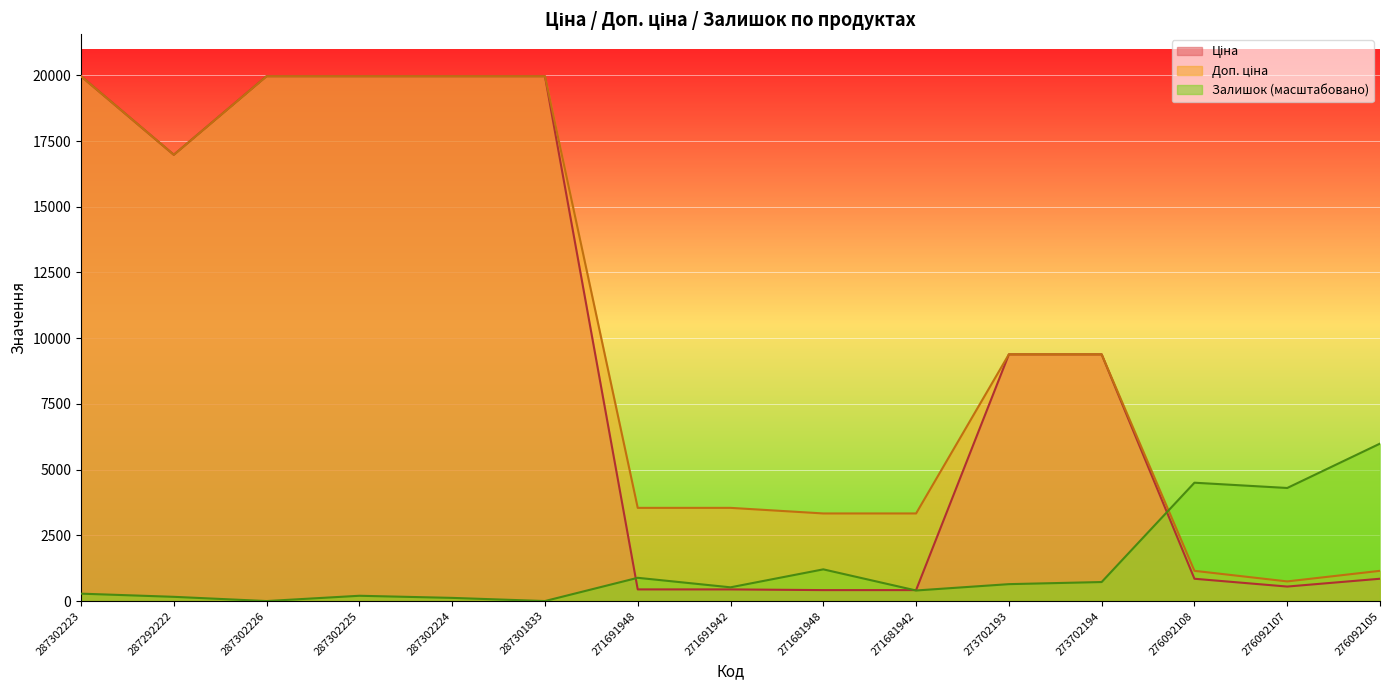

What are all the series names shown in the legend?

Ціна, Доп. ціна, Залишок